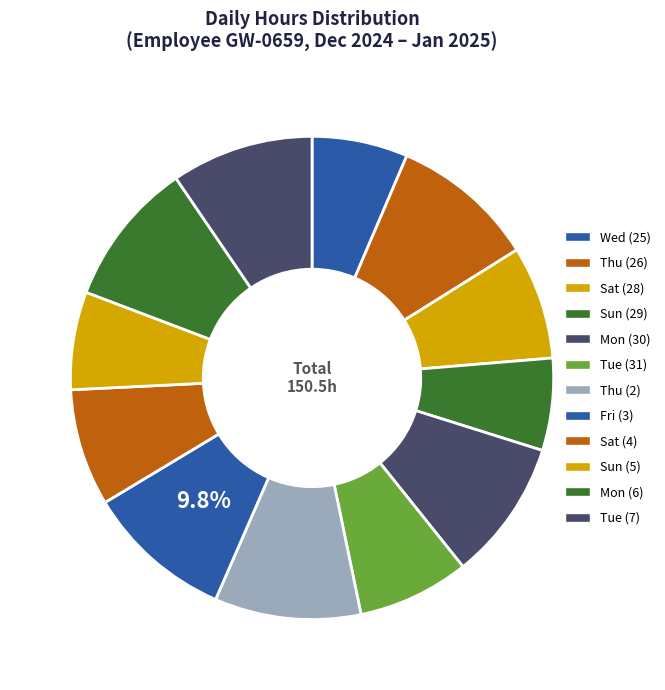

What is the total percentage of Tue (31) and Fri (3)?

17.3%